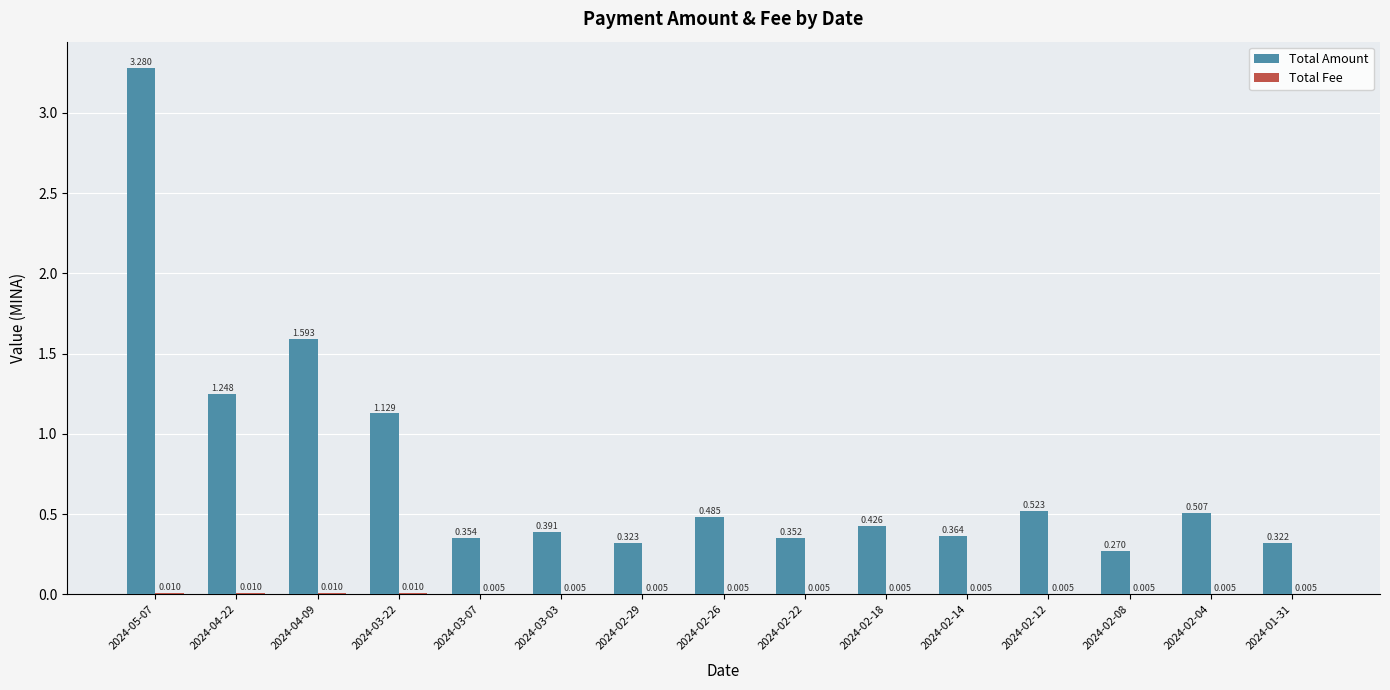

What is the difference between the Total Amount values at 2024-03-22 and 2024-04-22?

0.1